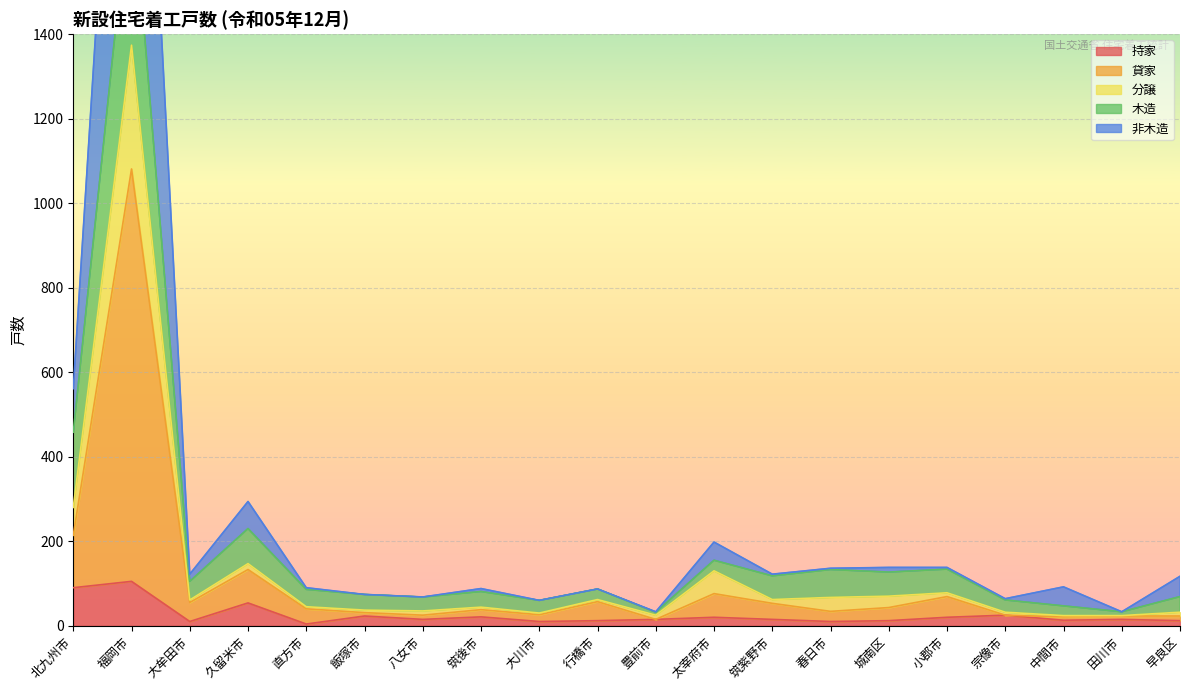

What position from the right is 直方市?

16